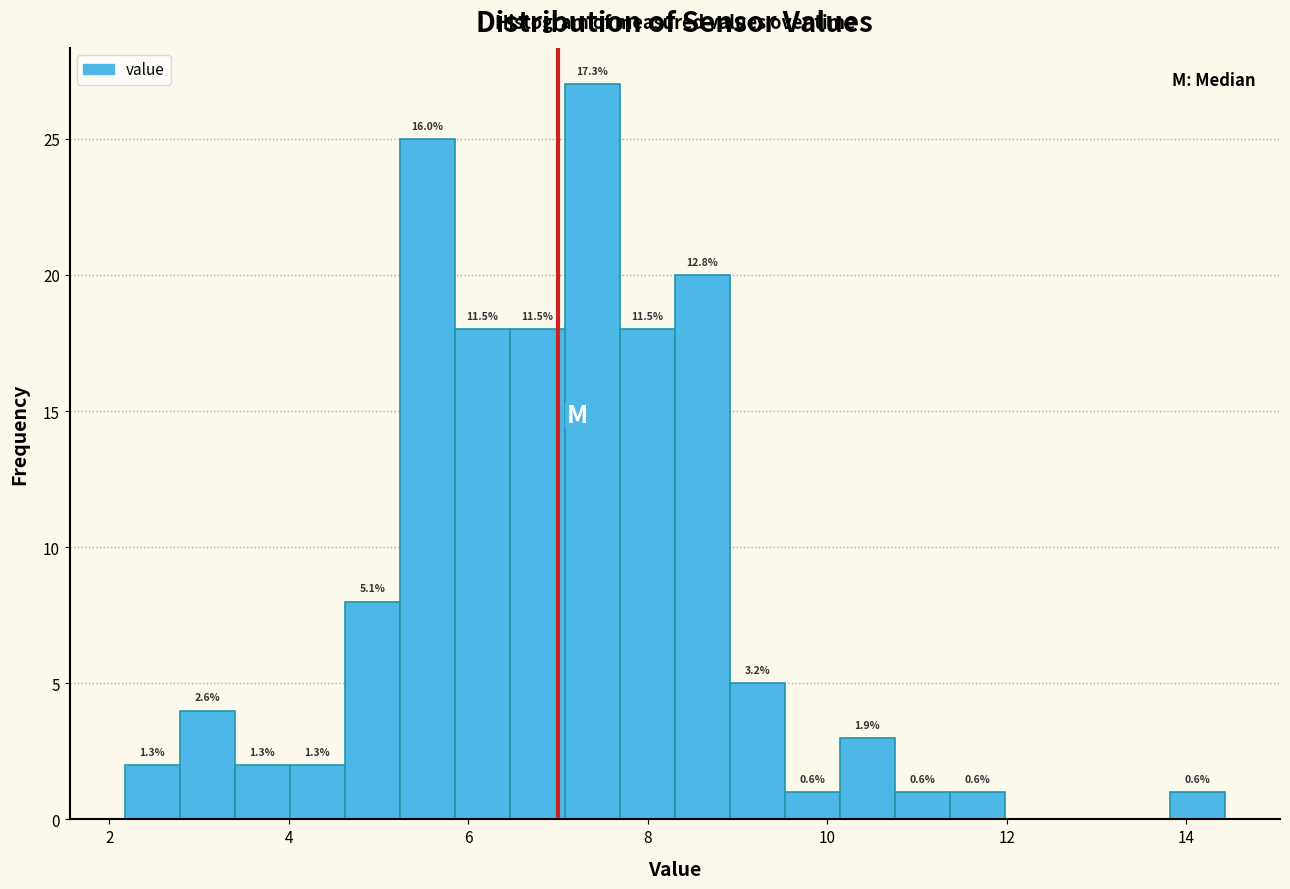

Read against the x-axis, roughly where is the centre of the tallest bar?

7.4